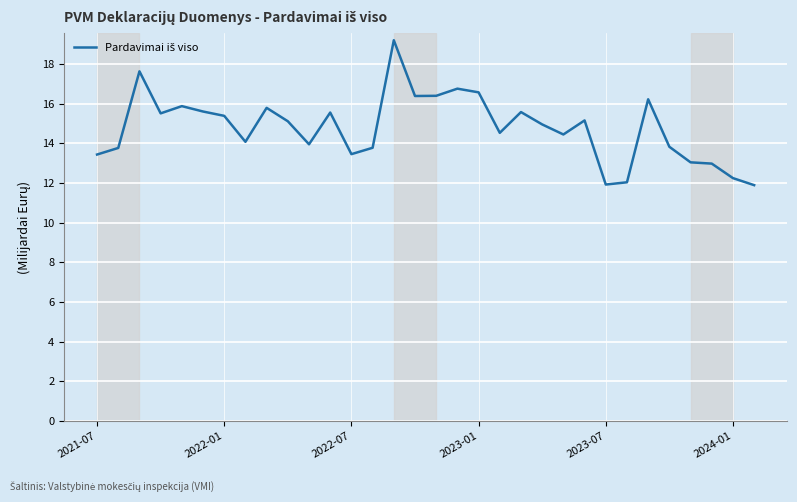

What is the difference between the maximum and minimum values?

7.3